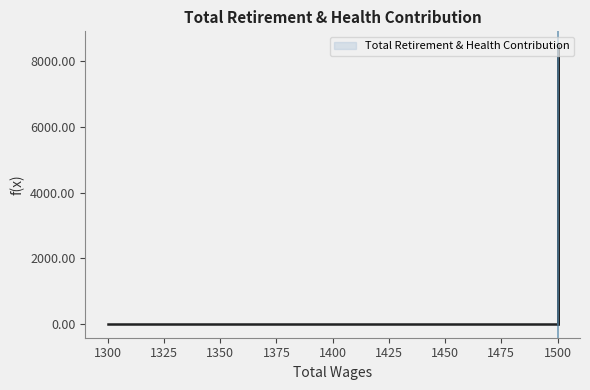

What is the sum of the values at 1500.0 and 1500.0?

8491